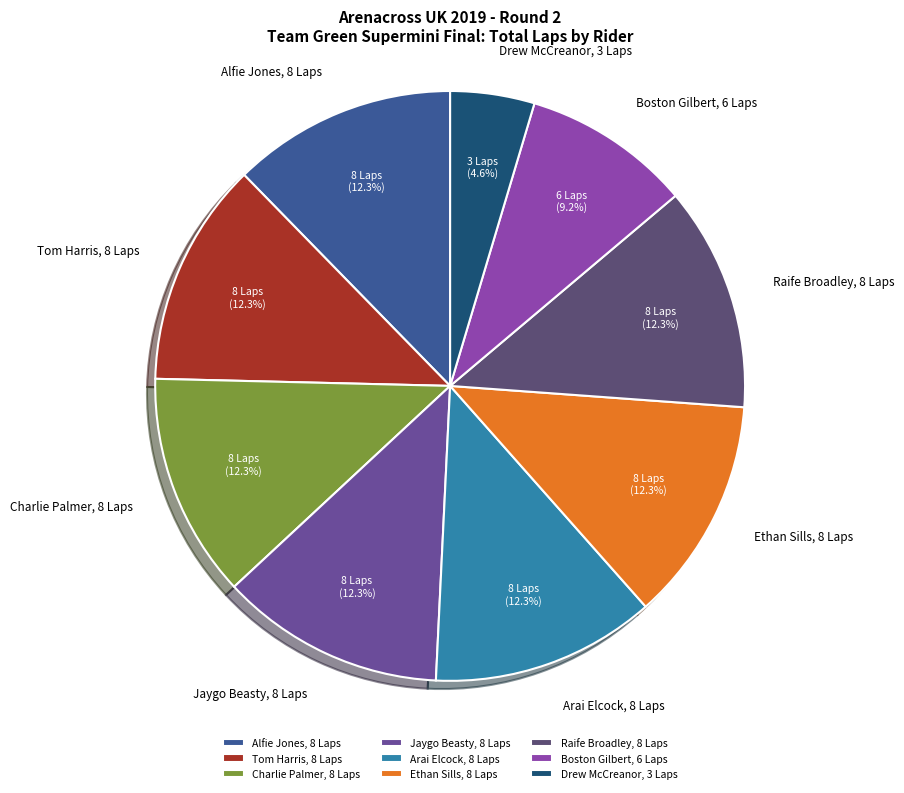

Is there any slice that represents more than half of the pie?

No